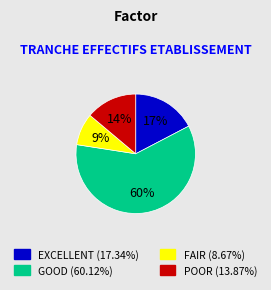

To the nearest percent, what is the average slice percentage?

25%